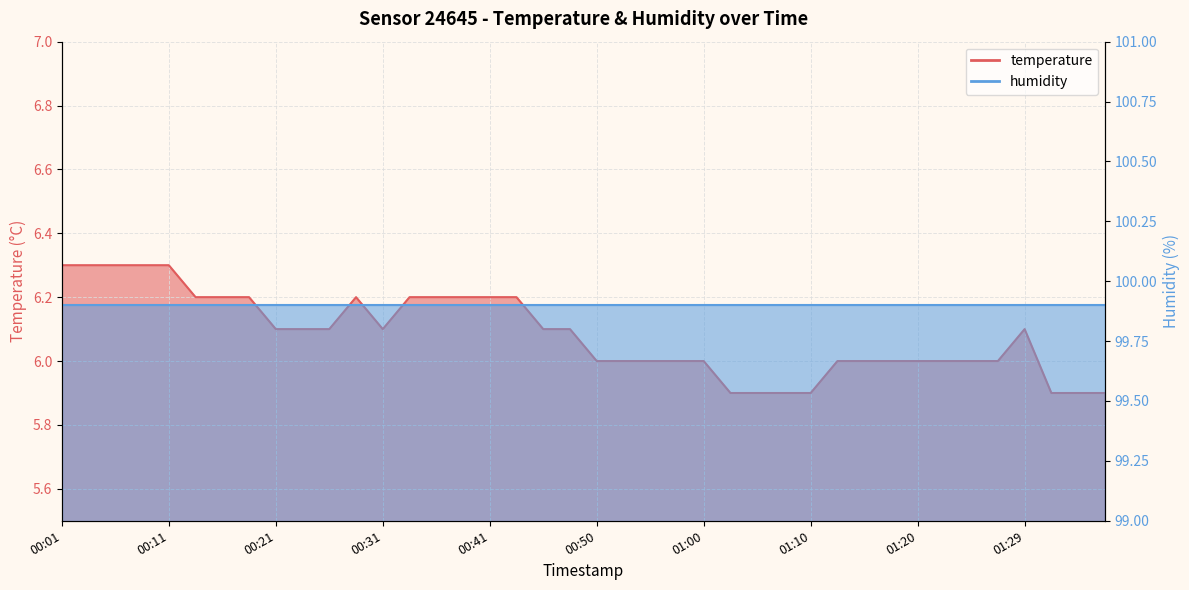

What is the difference between the maximum and second lowest values?

0.4